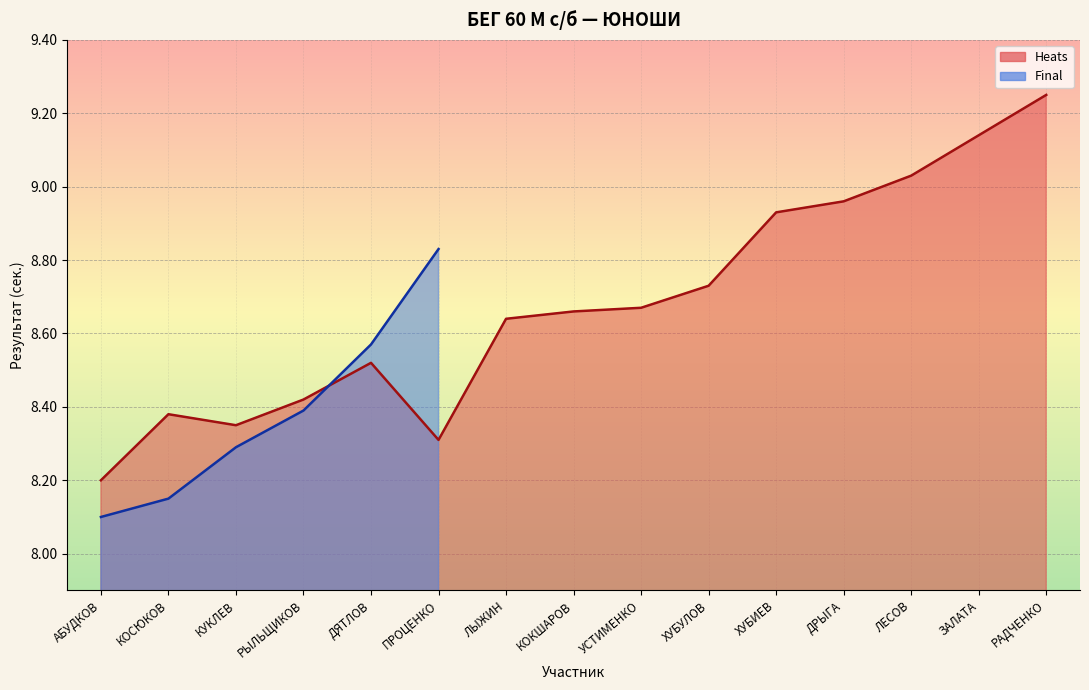

Which has a higher value, РАДЧЕНКО or КУКЛЕВ?

РАДЧЕНКО